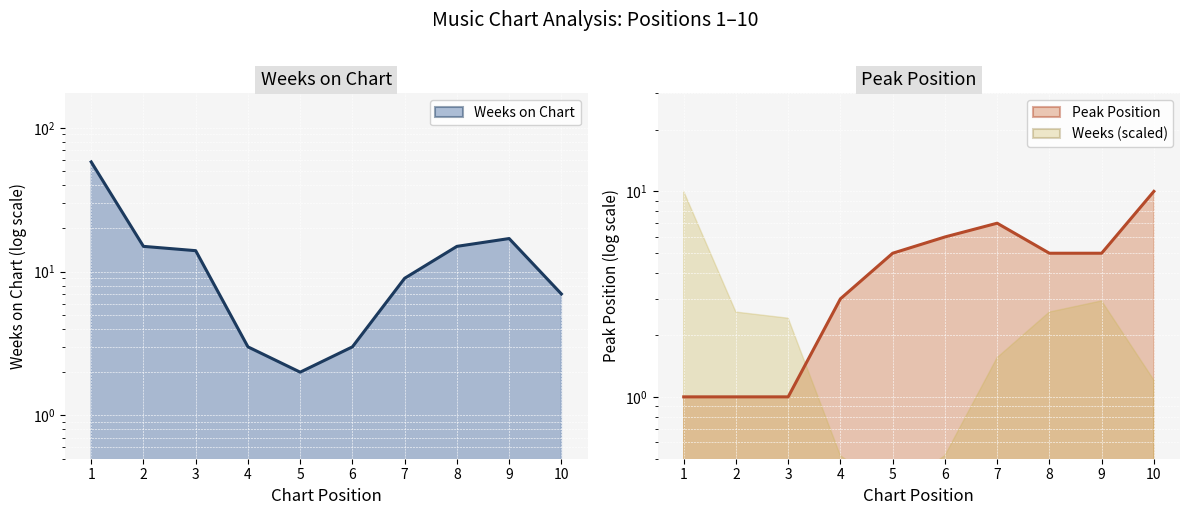

After their last crossing, which series has the higher values: Weeks on Chart line or Peak Position line?

Peak Position line